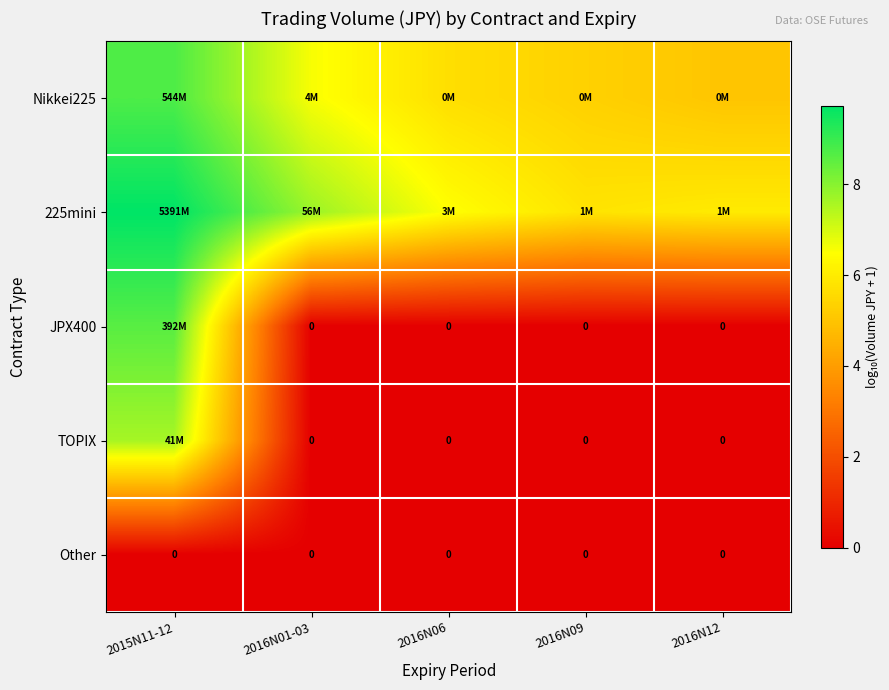

At how many categories does at least one series exceed 5?

5